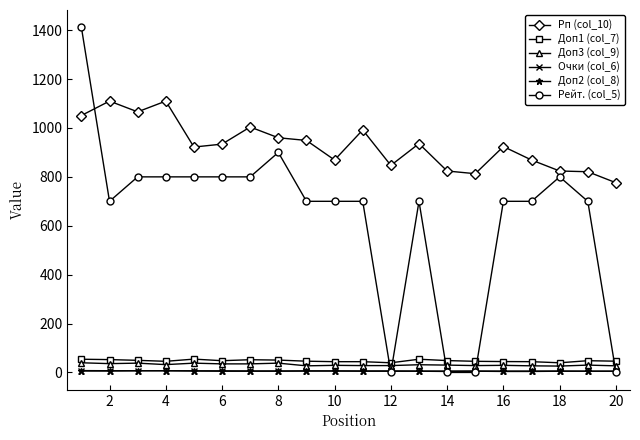

What is the value of the Рейт. (col_5) point at the 7th from the left?

800.0